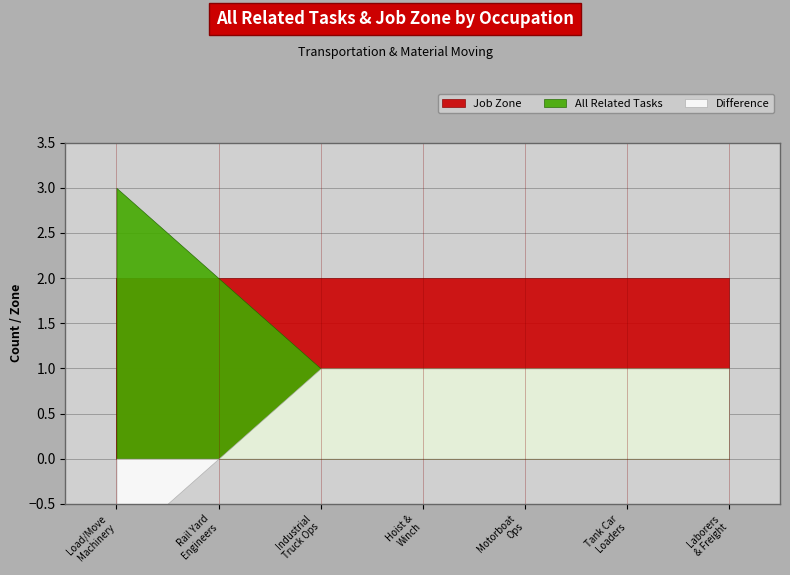

True or false: Job Zone has more than 0 points higher than both neighbors.

False